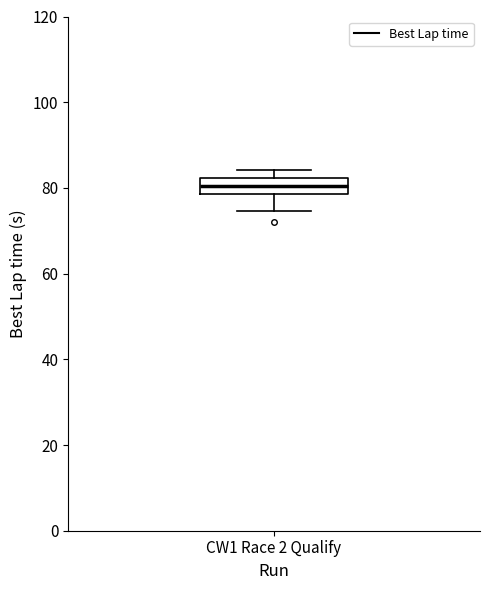

Read this box plot against the y-axis: the position of the median line, the range covered by the box, and the ends of both whiskers. The values are not printed on the chart, so give them approximately, as read against the axis.

median 80, box 78 to 82, whiskers 74 to 84